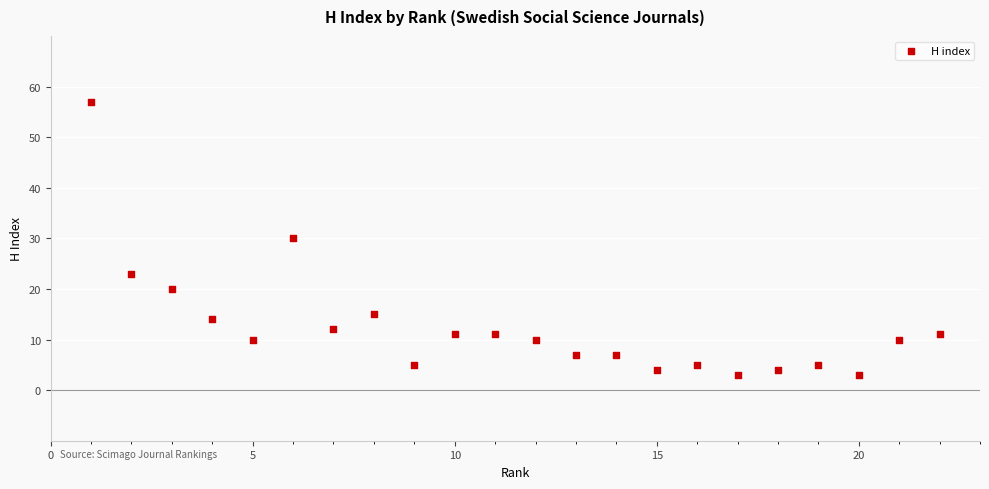

What is the range of Y values (max minus min)?

54